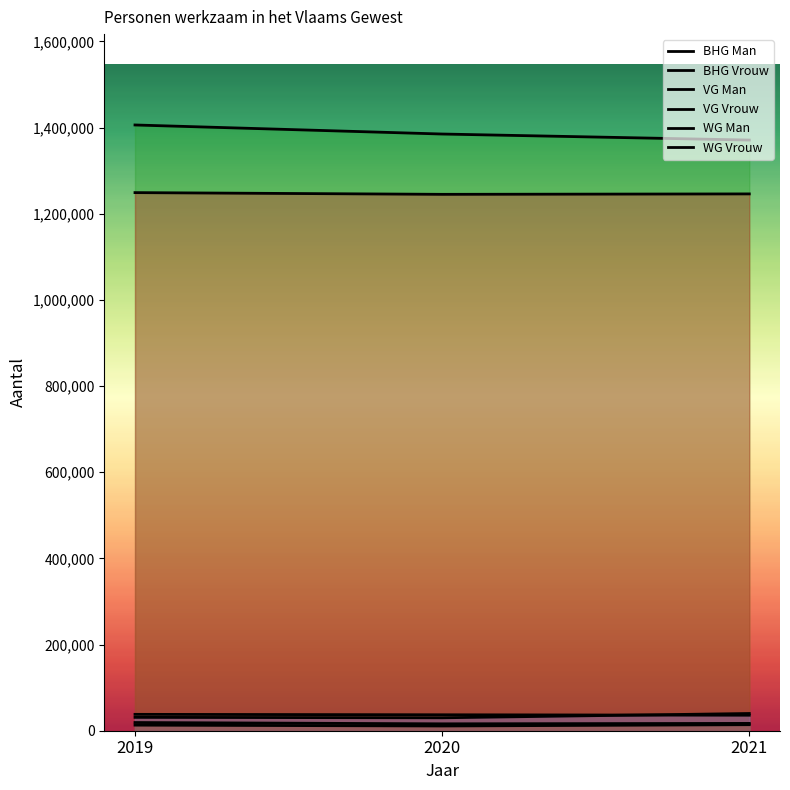

Reading left to right, transcribe all the data shown in this chart.

BHG Man: 38000	37000	36000
BHG Vrouw: 19000	16000	17000
VG Man: 1406000	1385000	1371000
VG Vrouw: 1249000	1245000	1246000
WG Man: 31000	30000	40000
WG Vrouw: 13000	11000	14000